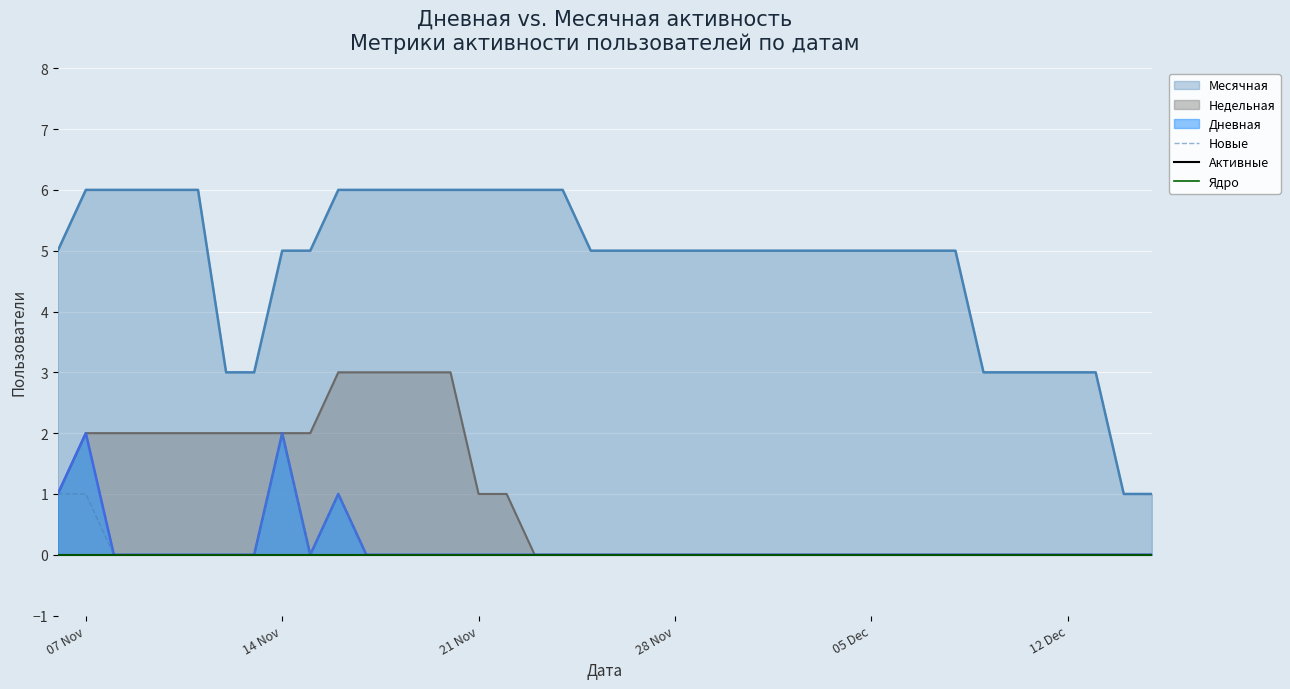

True or false: Недельная has a value of 3 at 07 Nov.

False